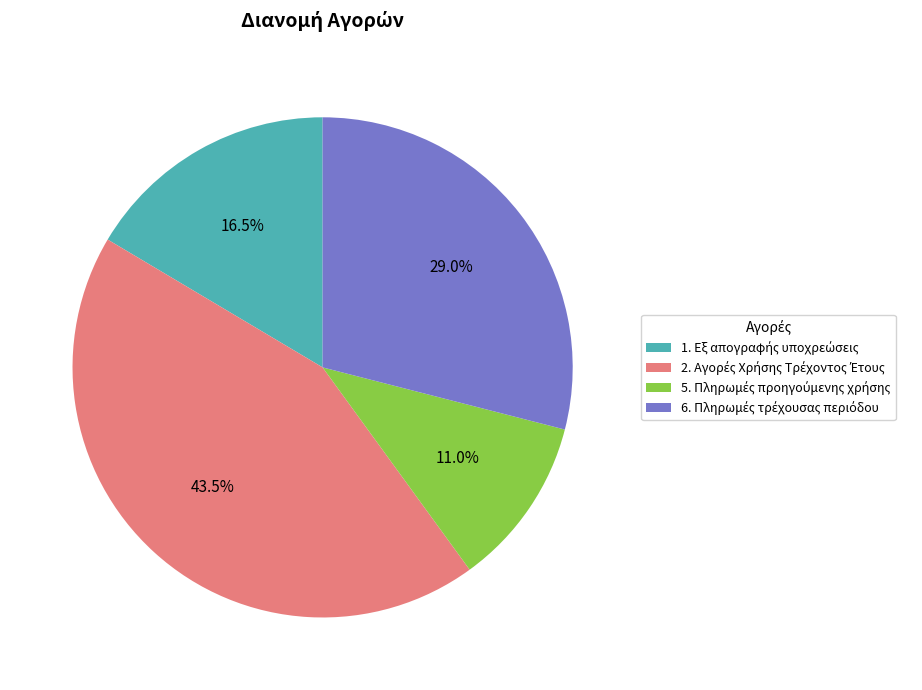

Is there any slice that represents more than half of the pie?

No